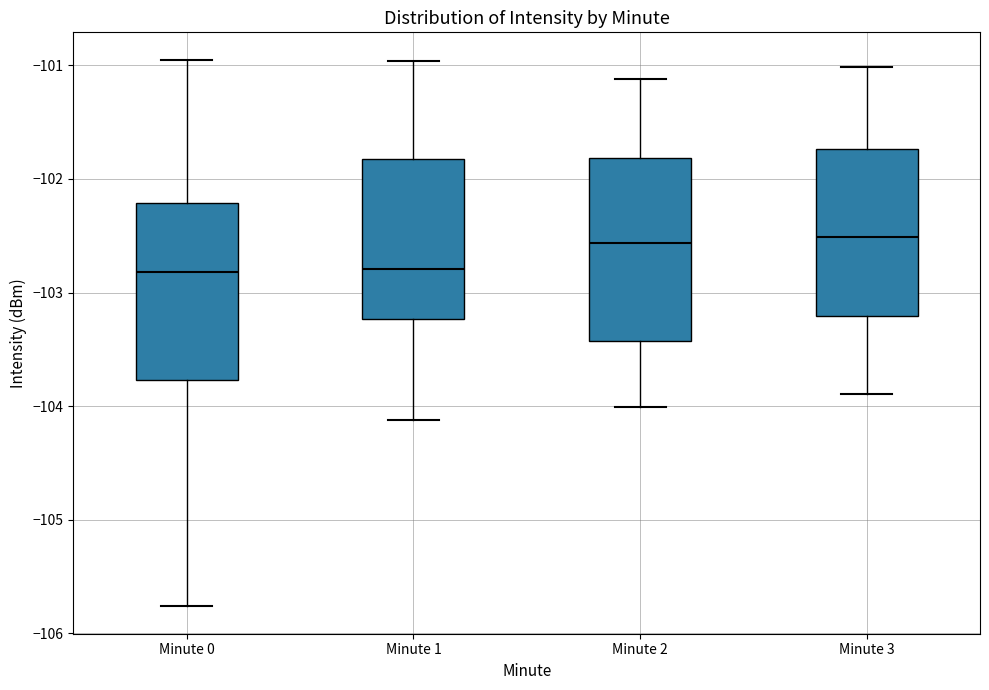

Reading left to right, transcribe this box plot: for each box, give where its median line is, the range the box spans, and where its two whiskers end, as read against the y-axis. The values are not printed on the chart, so give them approximately, as read against the axis.

Minute 0: median -102.8, box -103.8 to -102.2, whiskers -105.8 to -100.9
Minute 1: median -102.8, box -103.2 to -101.8, whiskers -104.1 to -101.0
Minute 2: median -102.6, box -103.4 to -101.8, whiskers -104.0 to -101.1
Minute 3: median -102.5, box -103.2 to -101.7, whiskers -103.9 to -101.0